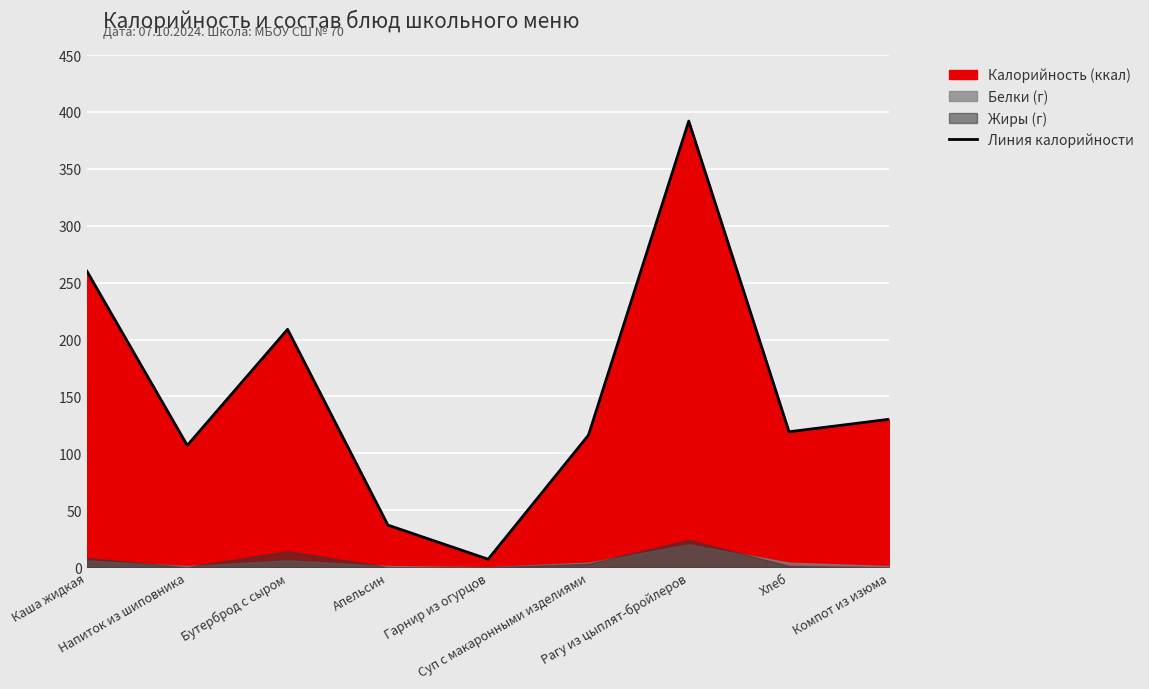

List the labels in order of value, smallest first.

Гарнир из огурцов, Апельсин, Напиток из шиповника, Суп с макаронными изделиями, Хлеб, Компот из изюма, Бутерброд с сыром, Каша жидкая, Рагу из цыплят-бройлеров